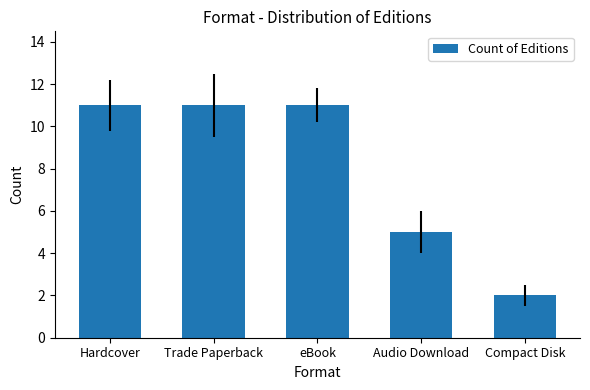

Which has a higher value, Audio Download or Compact Disk?

Audio Download